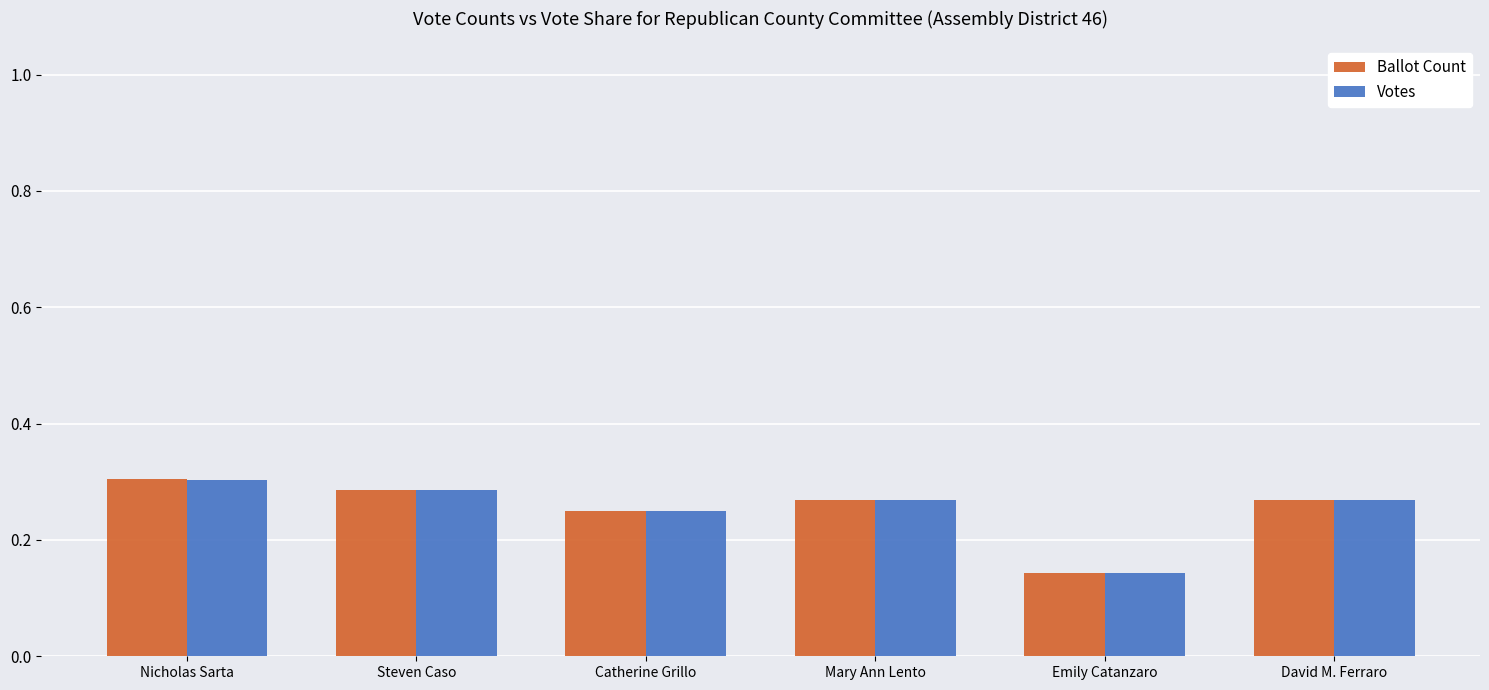

What is the sum of the Votes values at Mary Ann Lento and David M. Ferraro?

0.5